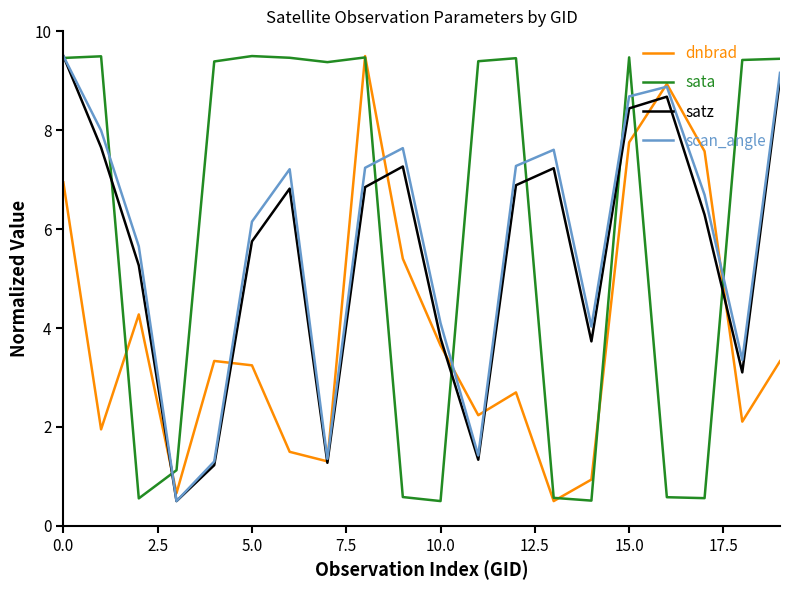

What is the maximum value shown in the chart?

9.5